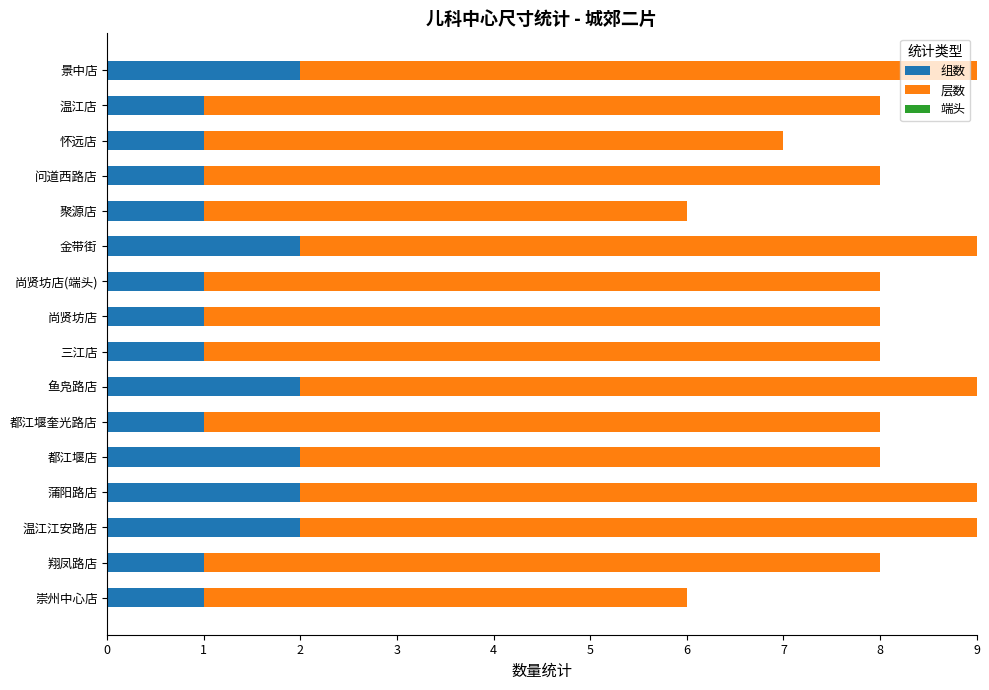

What is the sum of all 组数 values?

22